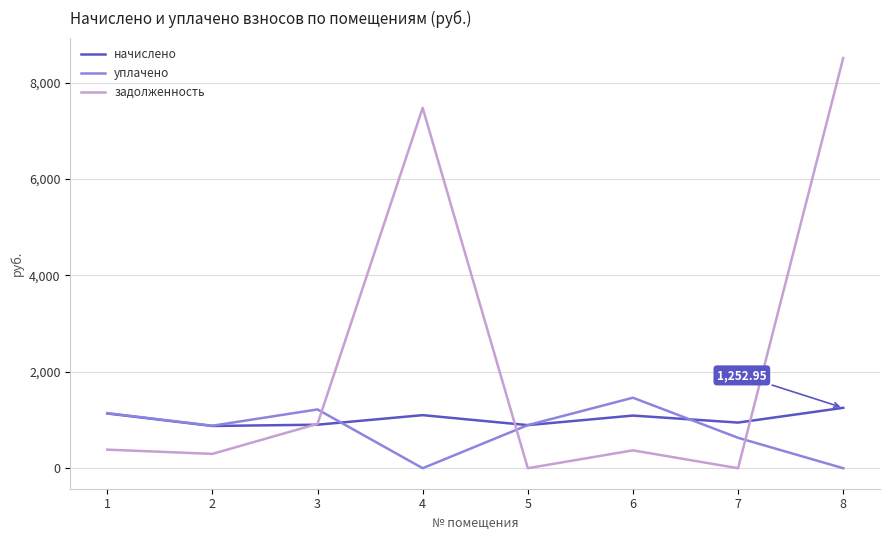

How many categories are shown in the chart?

8